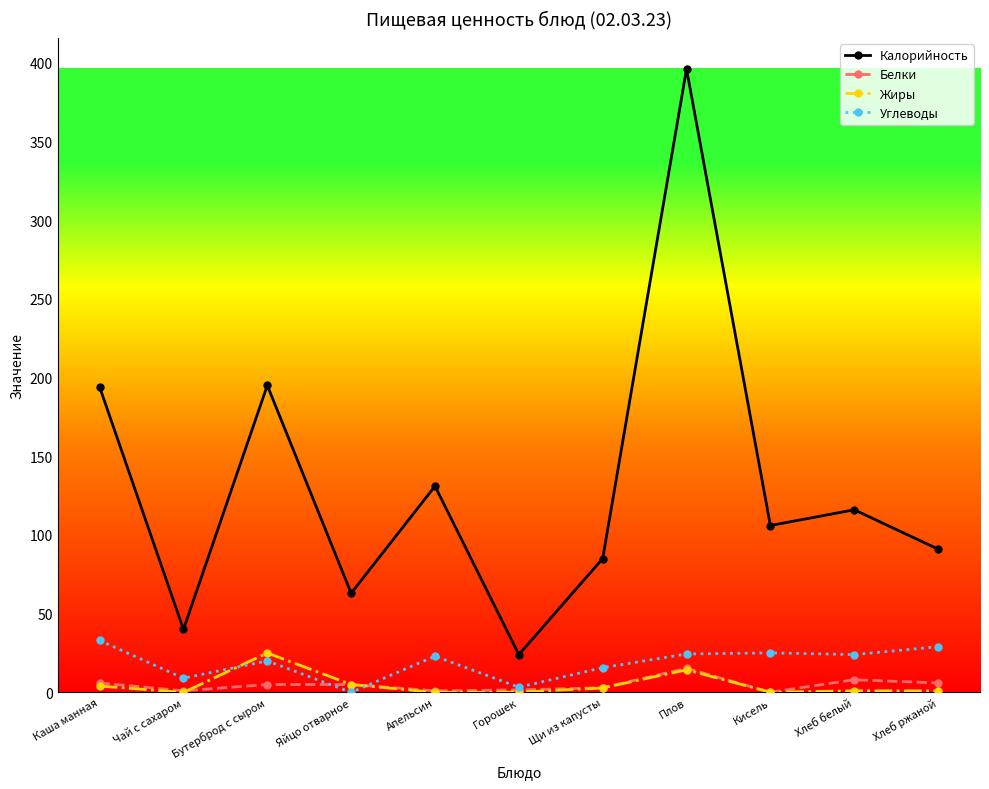

What is the label of the 9th point from the left?

Кисель